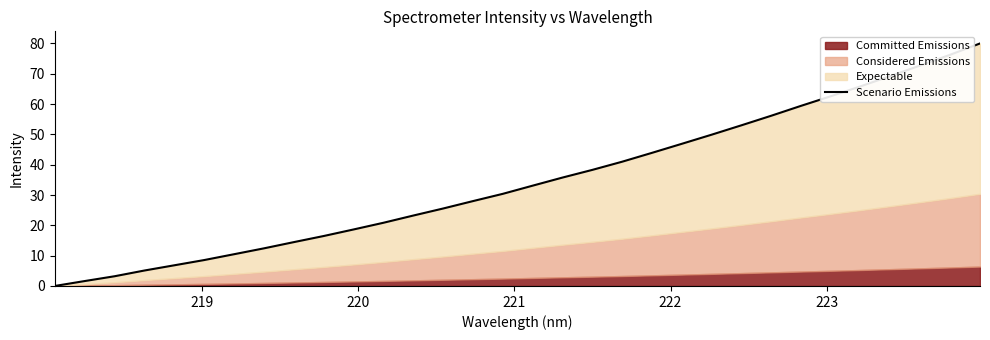

What is the label of the 30th point from the right?

220